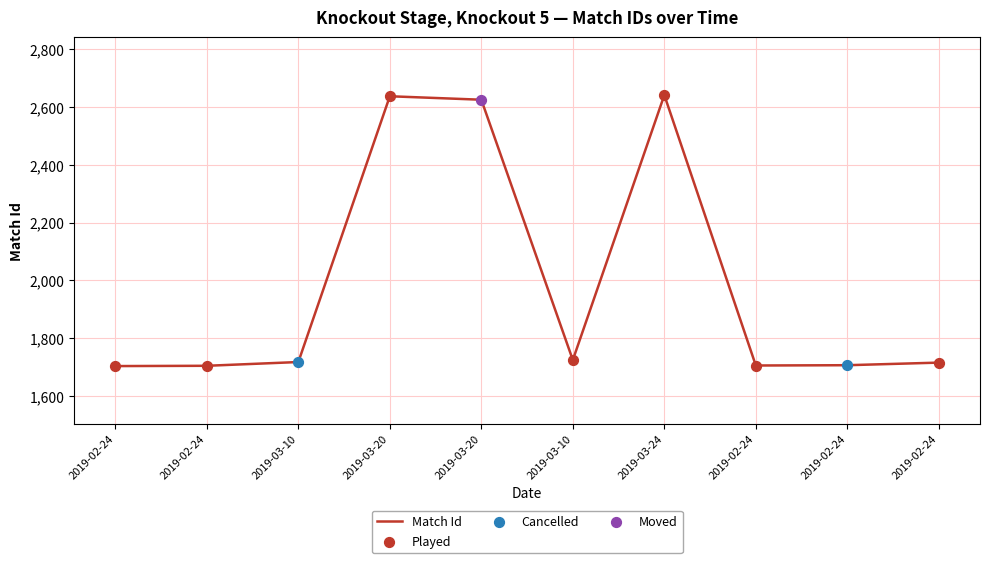

What is the change in value from 2019-03-20 to 2019-02-24?

-930